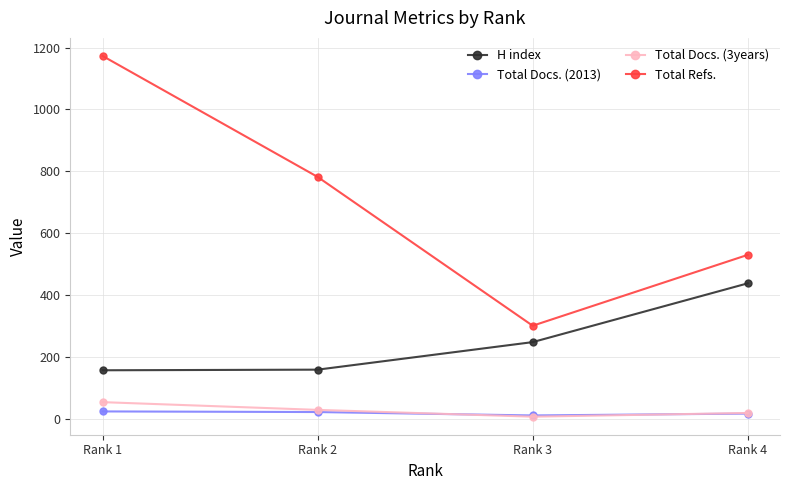

What is the difference between the maximum and minimum values in the Total Docs. (2013) series?

13